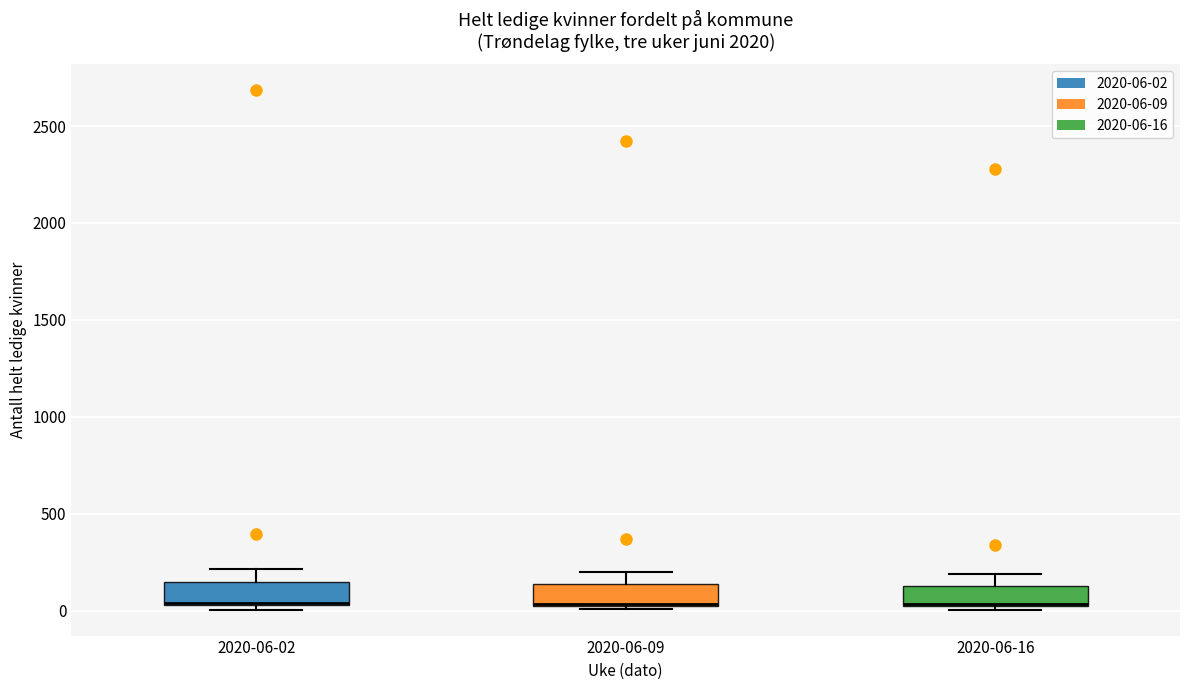

Reading left to right, transcribe this box plot: for each box, give where its median line is, the range the box spans, and where its two whiskers end, as read against the y-axis. The values are not printed on the chart, so give them approximately, as read against the axis.

2020-06-02: median 50, box 50 to 150, whiskers 0 to 200
2020-06-09: median 50 (drawn on the box's lower edge), box 50 to 150, whiskers 0 to 200
2020-06-16: median 50 (drawn on the box's lower edge), box 50 to 150, whiskers 0 to 200